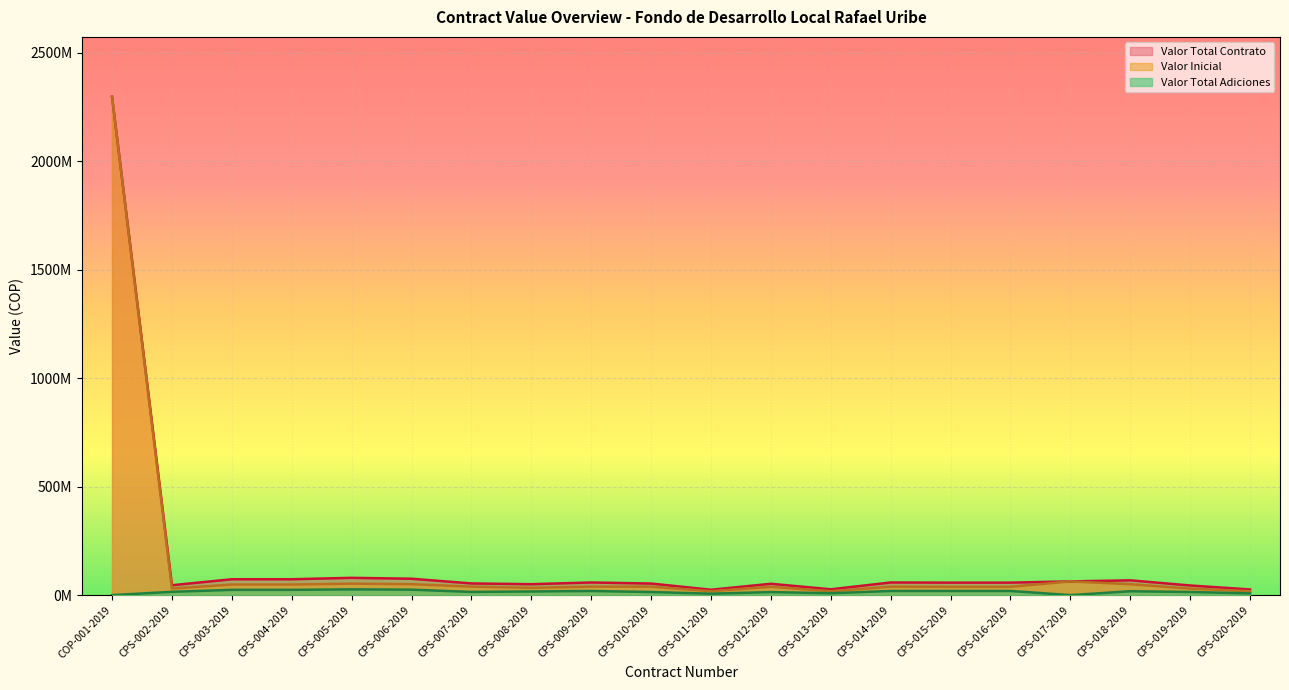

Does the chart display data point markers on the line(s)?

No